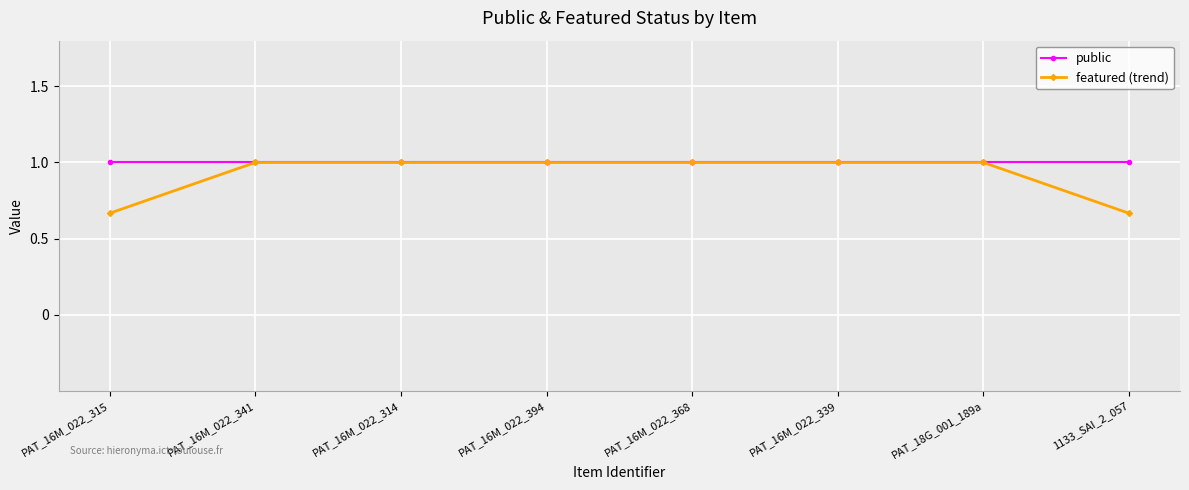

Which series has the widest spread of values?

featured (trend)